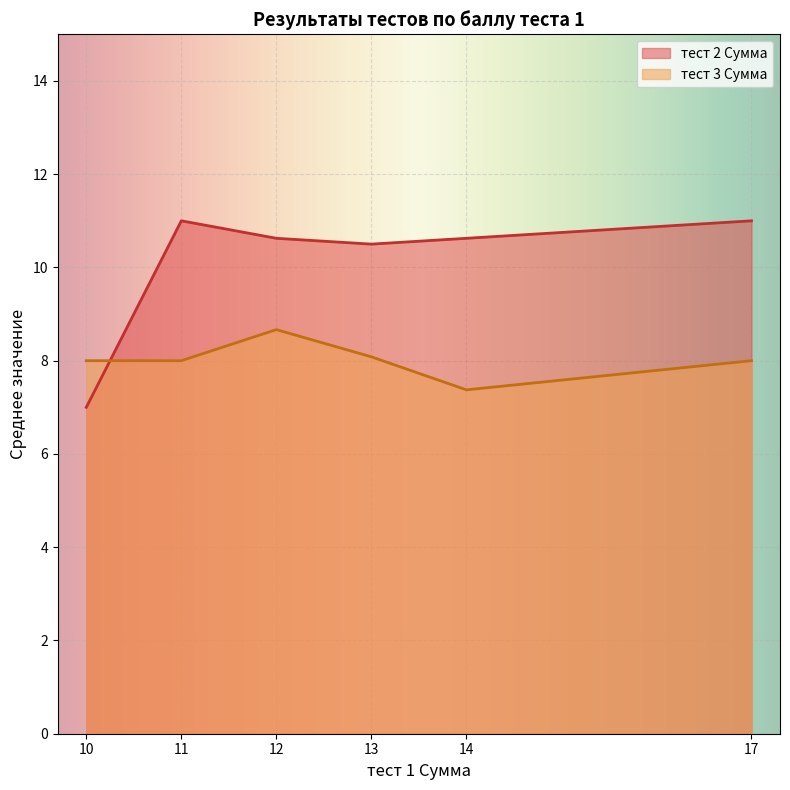

How many times do тест 2 Сумма and тест 3 Сумма cross each other?

1